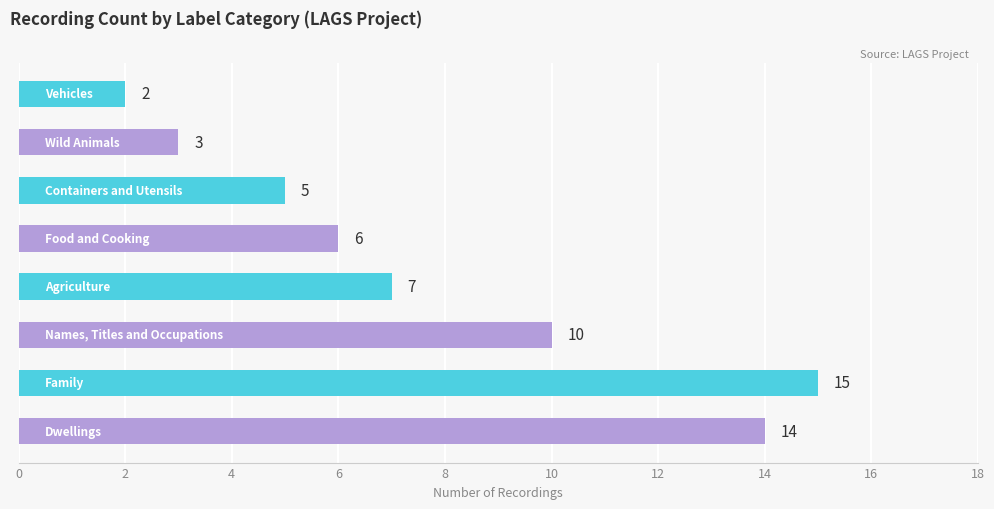

Reading bottom to top, extract all data points from this chart.

14	15	10	7	6	5	3	2